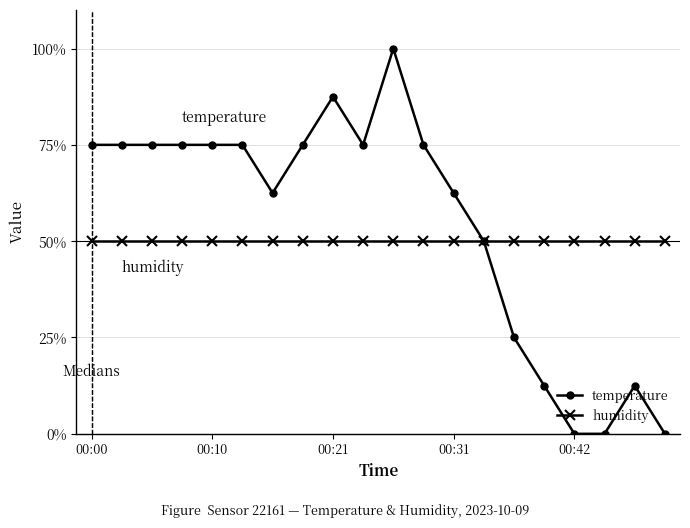

Which series has the widest spread of values?

temperature